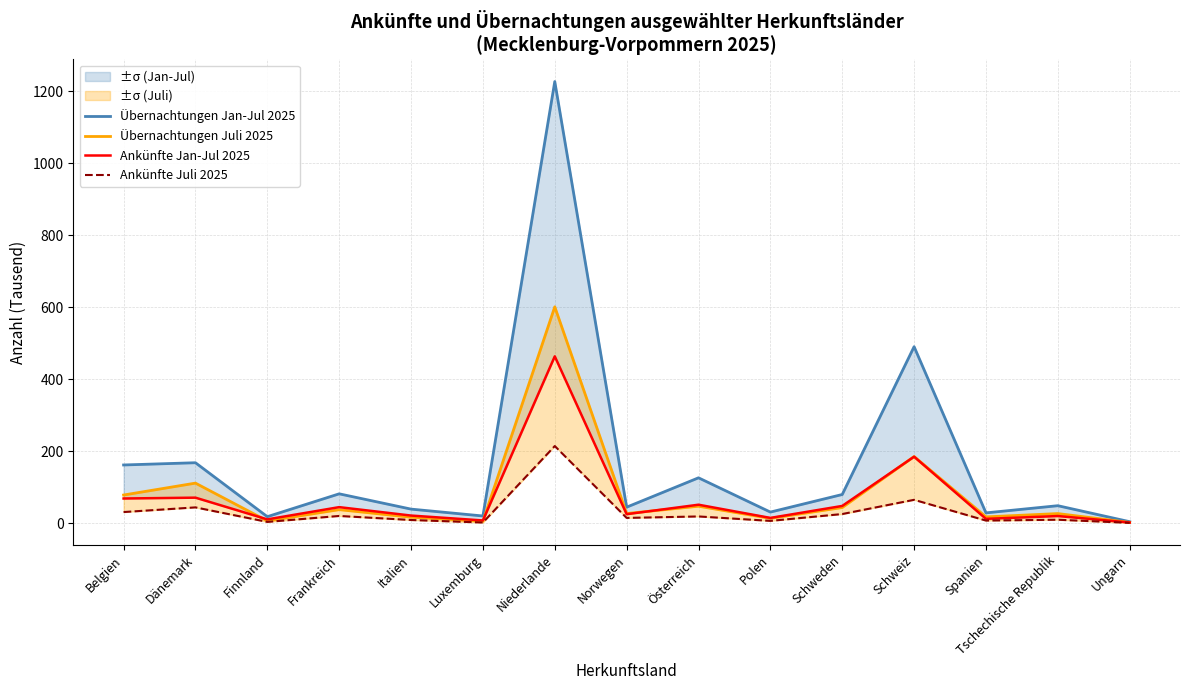

In Ankünfte Jan-Jul 2025, how many points are higher than both neighbors (excluding endpoints)?

6